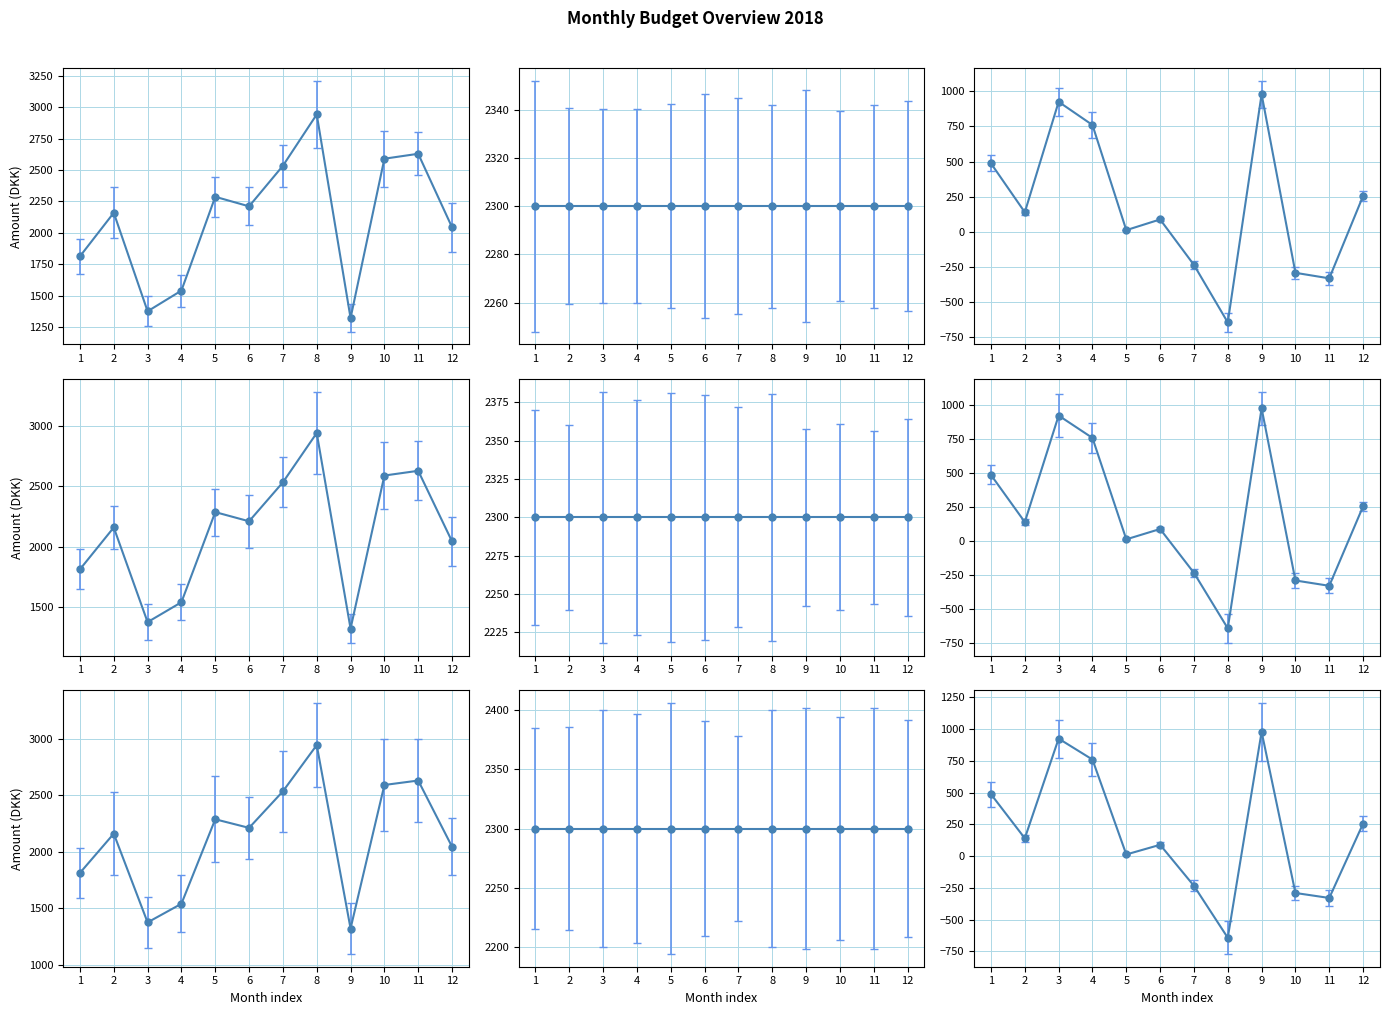

Is this an area chart (filled region under the line)?

No